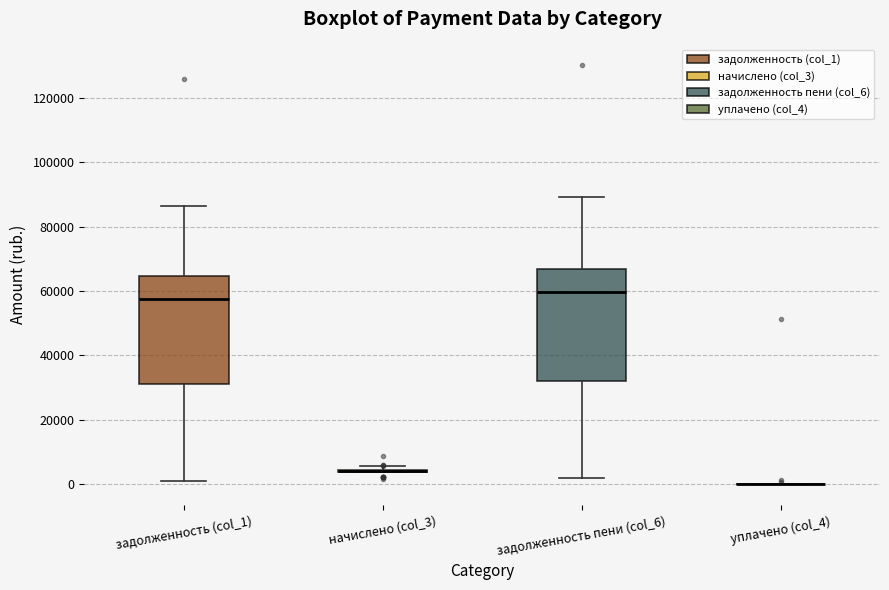

Reading left to right, transcribe this box plot: for each box, give where its median line is, the range the box spans, and where its two whiskers end, as read against the y-axis. The values are not printed on the chart, so give them approximately, as read against the axis.

задолженность (col_1): median 58000, box 32000 to 64000, whiskers 2000 to 86000
начислено (col_3): box collapsed to a line at 4000, whiskers 4000 to 6000
задолженность пени (col_6): median 60000, box 32000 to 66000, whiskers 2000 to 90000
уплачено (col_4): box collapsed to a line at 0, whiskers 0 to 0